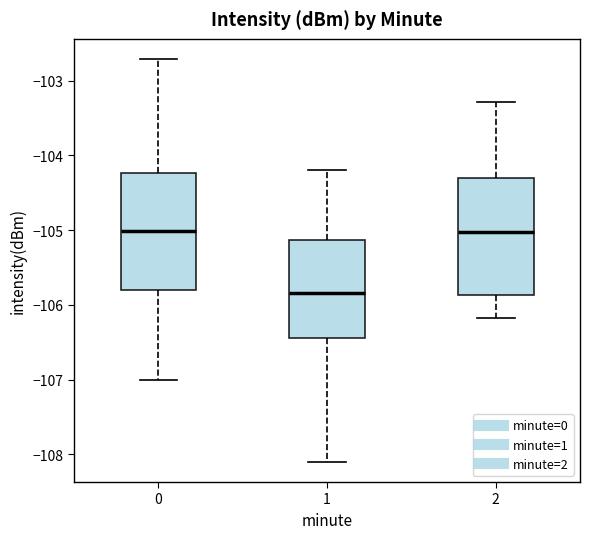

Where does the median line of the box at x = 0 sit on the y-axis? The values are not printed on the chart, so give them approximately, as read against the axis.

-105.0